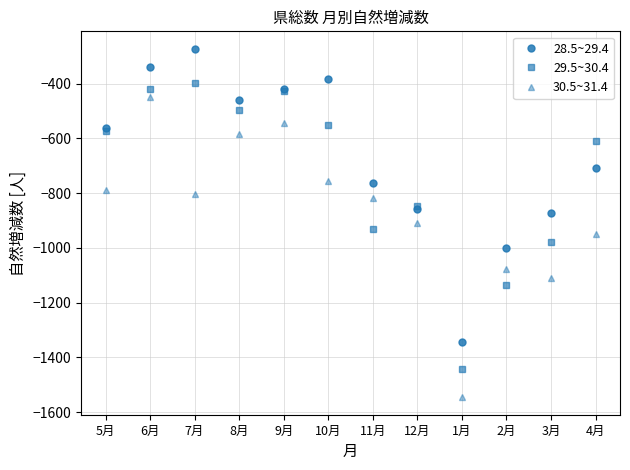

True or false: 30.5~31.4 has more than 0 points higher than both neighbors.

True